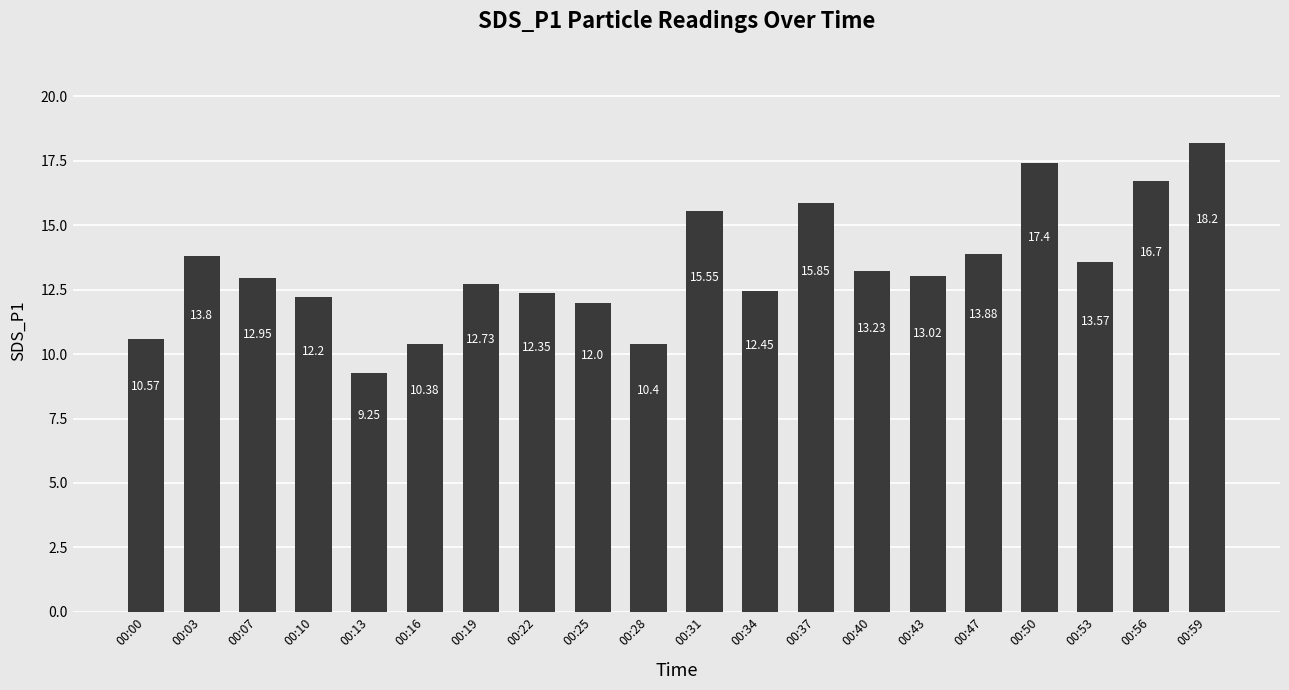

Does the chart contain any negative values?

No